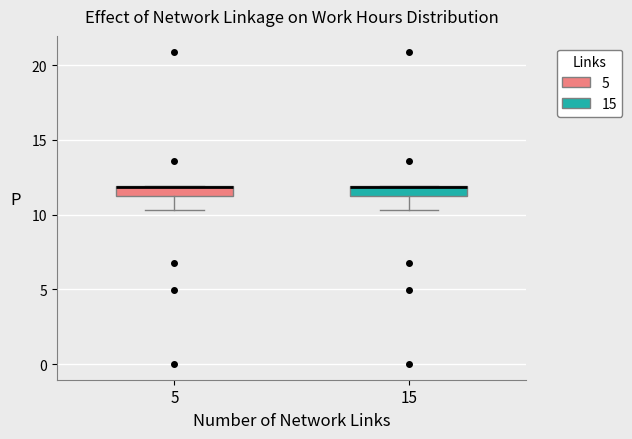

Where is the upper edge of the box at x = 5 on the y-axis? The values are not printed on the chart, so give them approximately, as read against the axis.

12.0